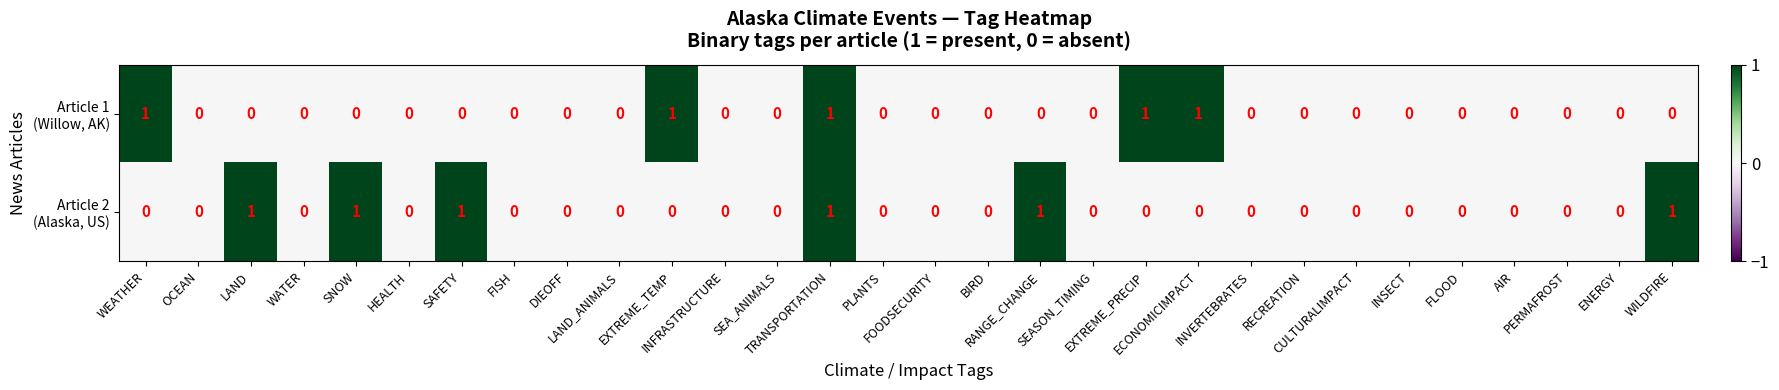

How many series are shown in this chart?

2